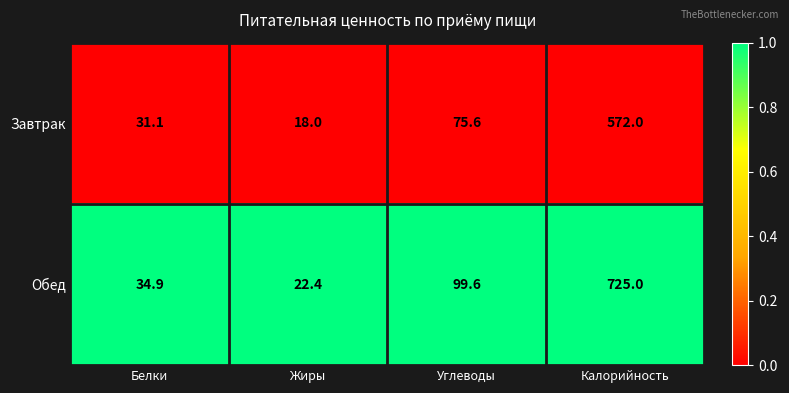

List the series in order of their overall mean, lowest first.

Завтрак, Обед